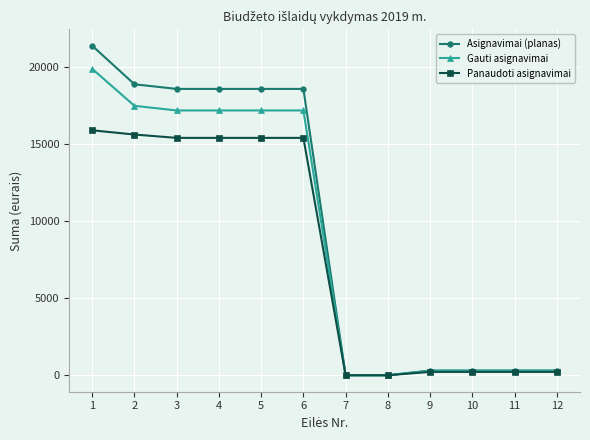

At which category is the sum across all series the highest?

1